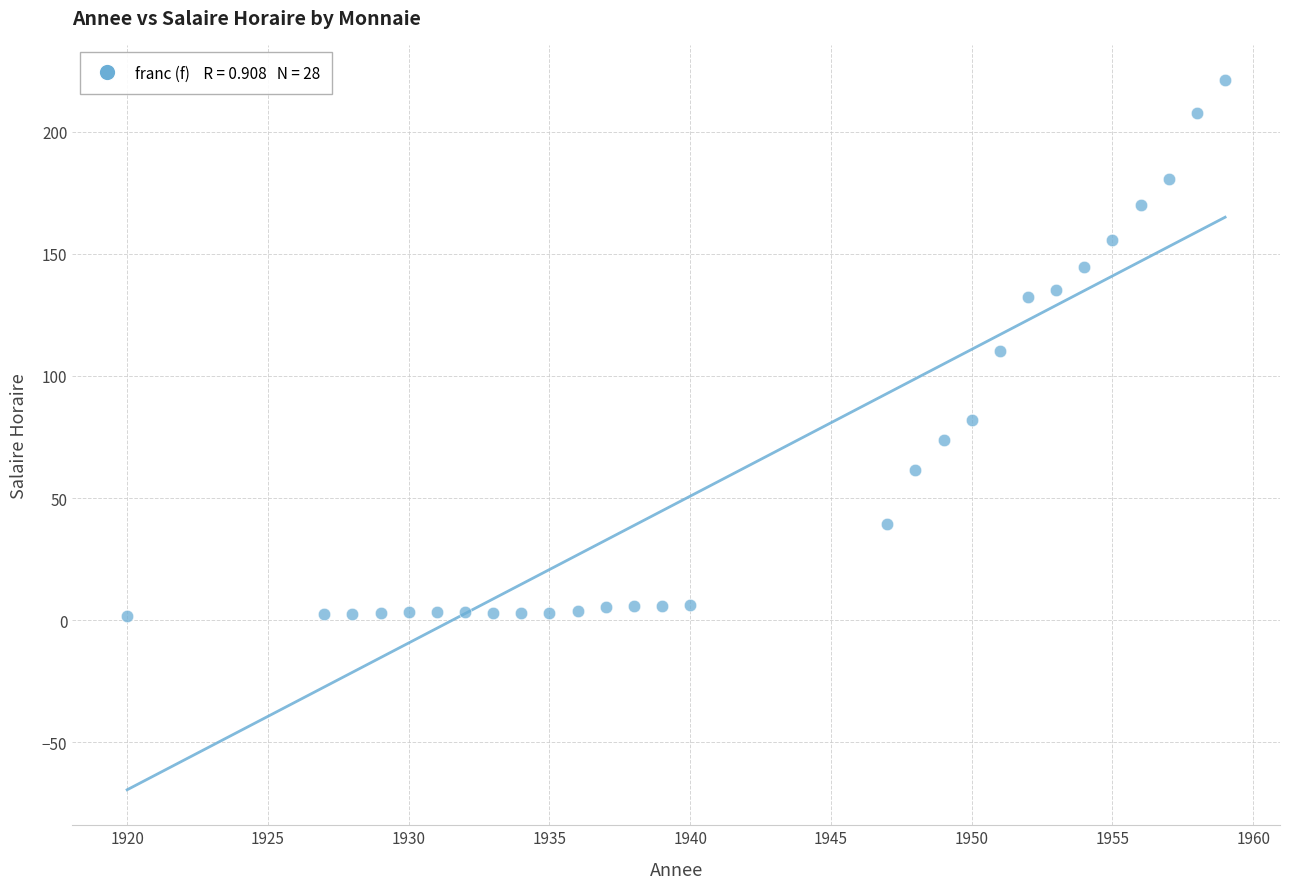

What is the range of Y values (max minus min)?

219.2